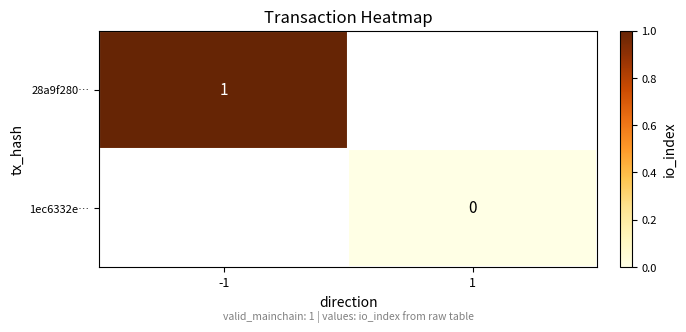

At which category does the chart reach its minimum across all series?

1